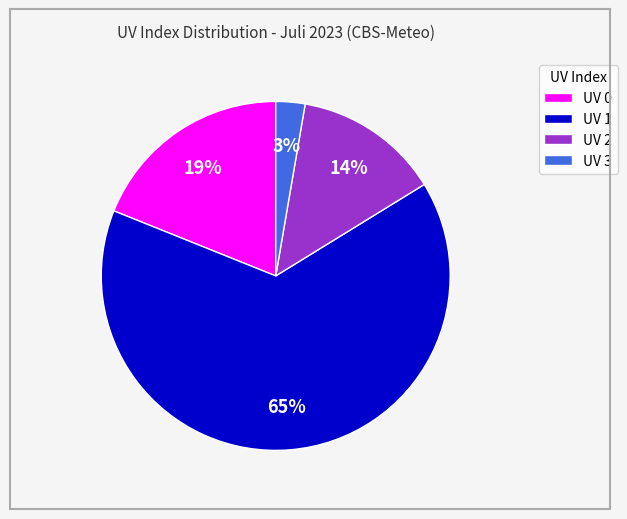

Is there any slice that represents more than half of the pie?

Yes